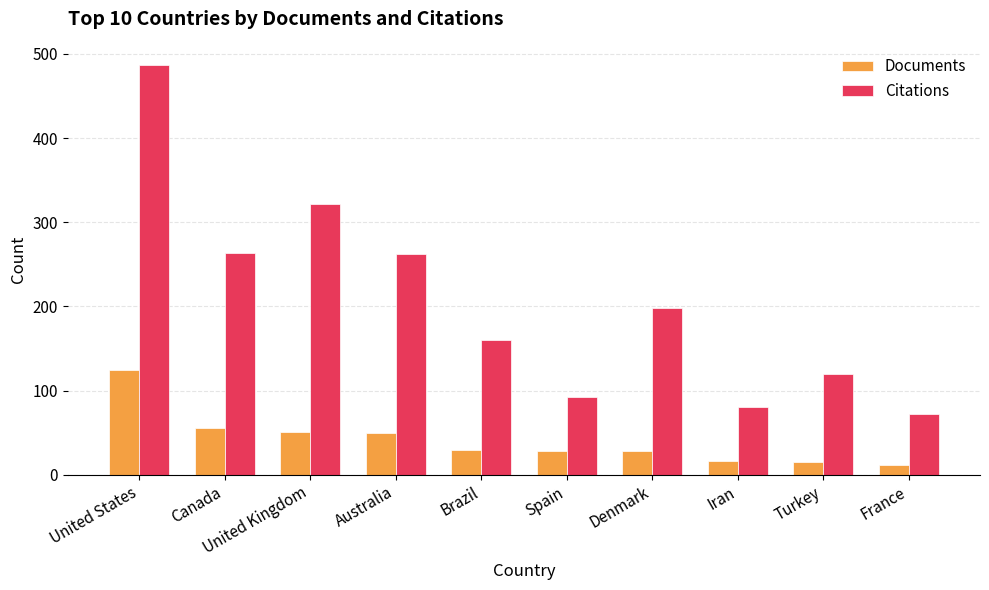

Which series changed the most between Brazil and Turkey?

Citations